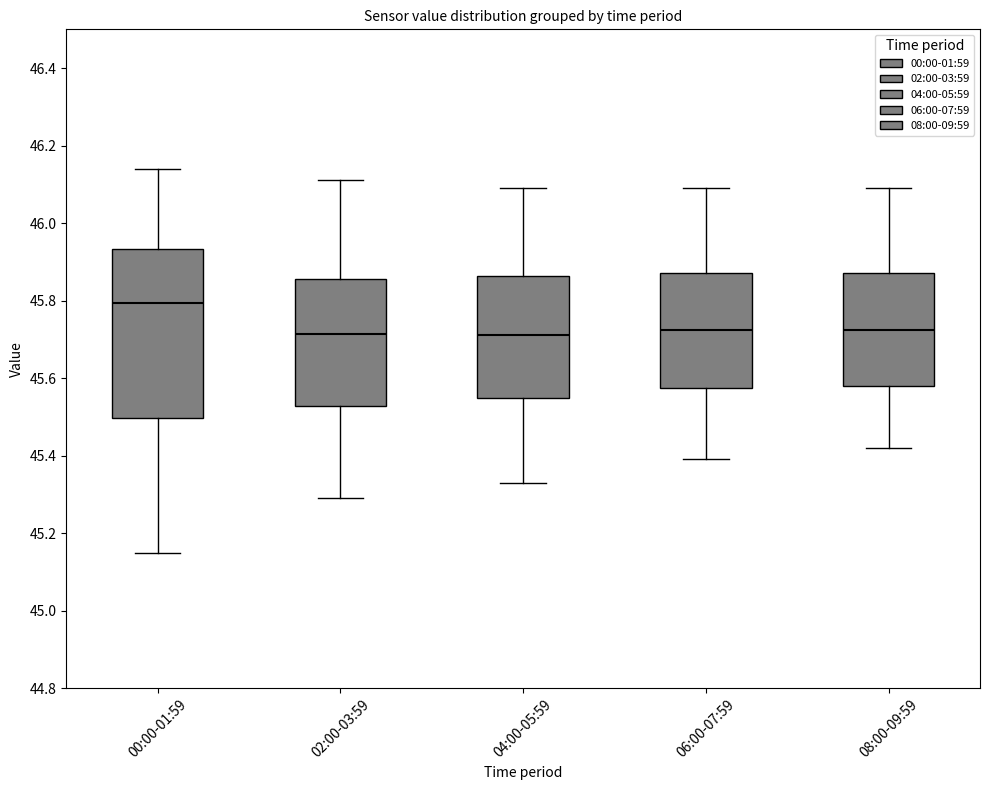

Where is the lower edge of the box for 08:00-09:59 on the y-axis? The values are not printed on the chart, so give them approximately, as read against the axis.

45.58